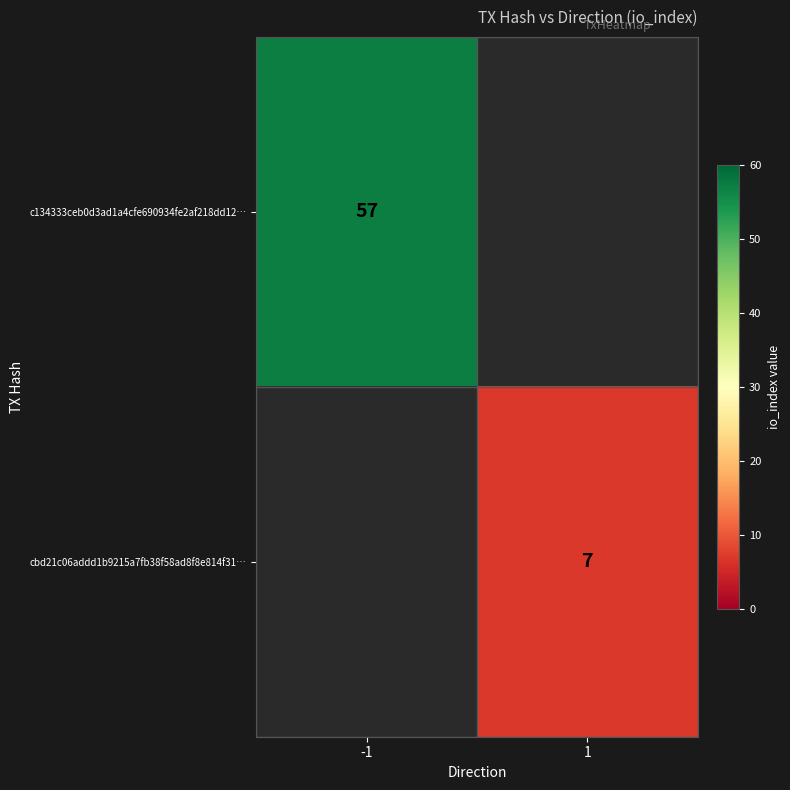

At how many categories does at least one series exceed 17?

1